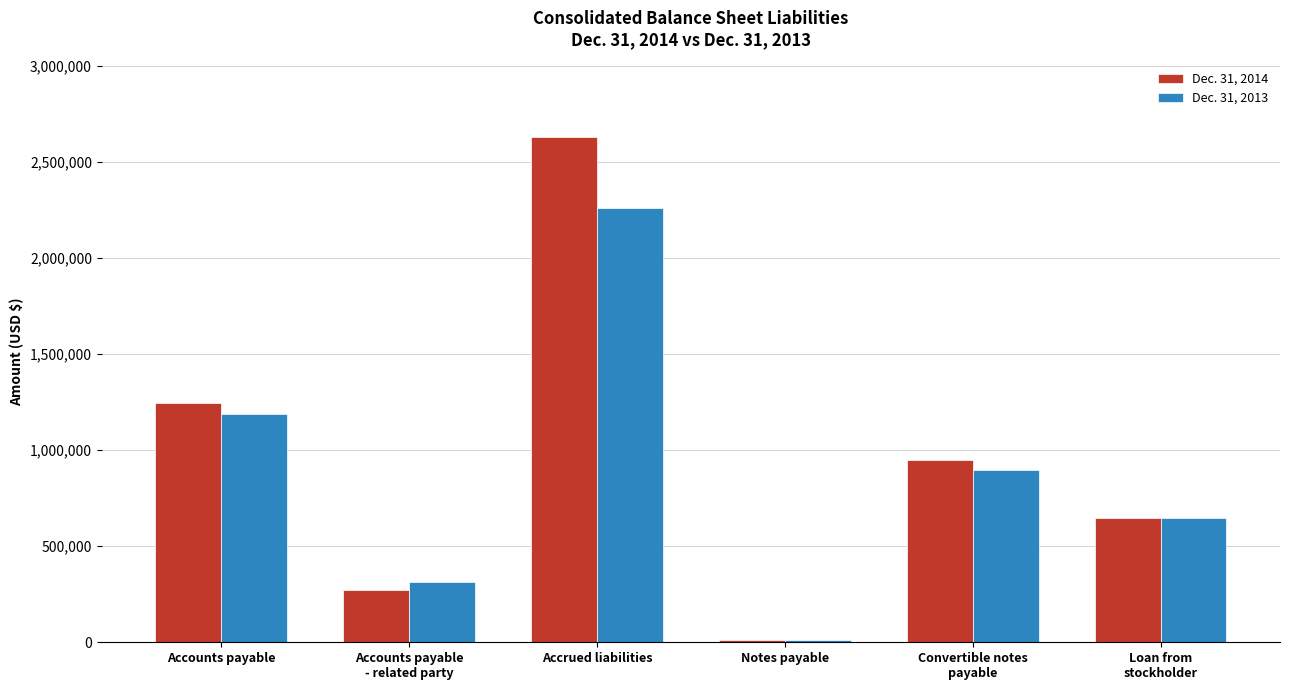

At which label does Dec. 31, 2013 first exceed 895162?

Accounts payable